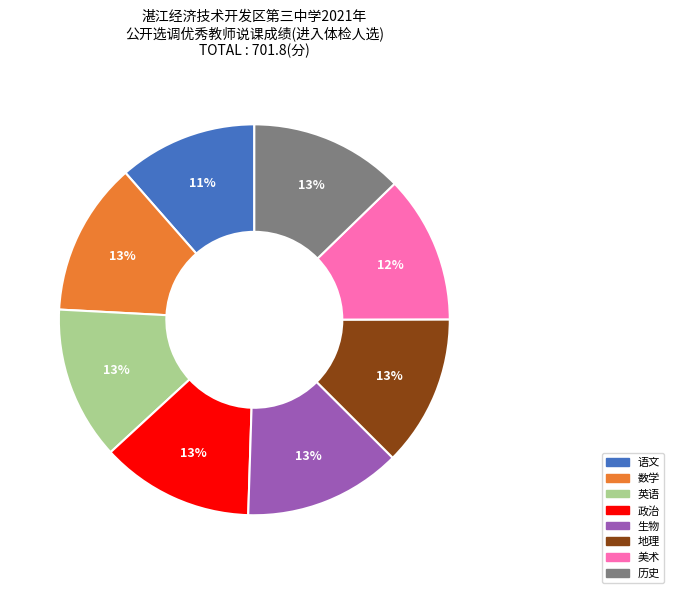

To the nearest percent, what portion does 政治 represent?

13%